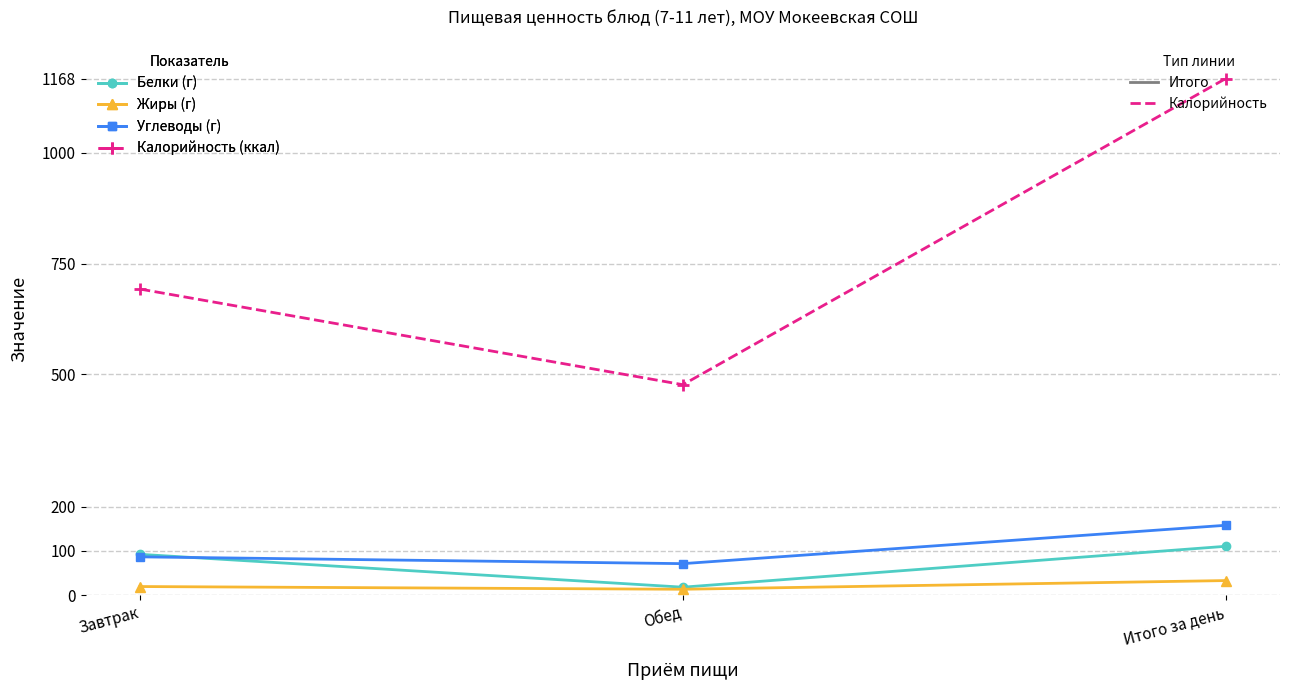

What is the spread (max minus min) of values at Итого за день?

1135.2